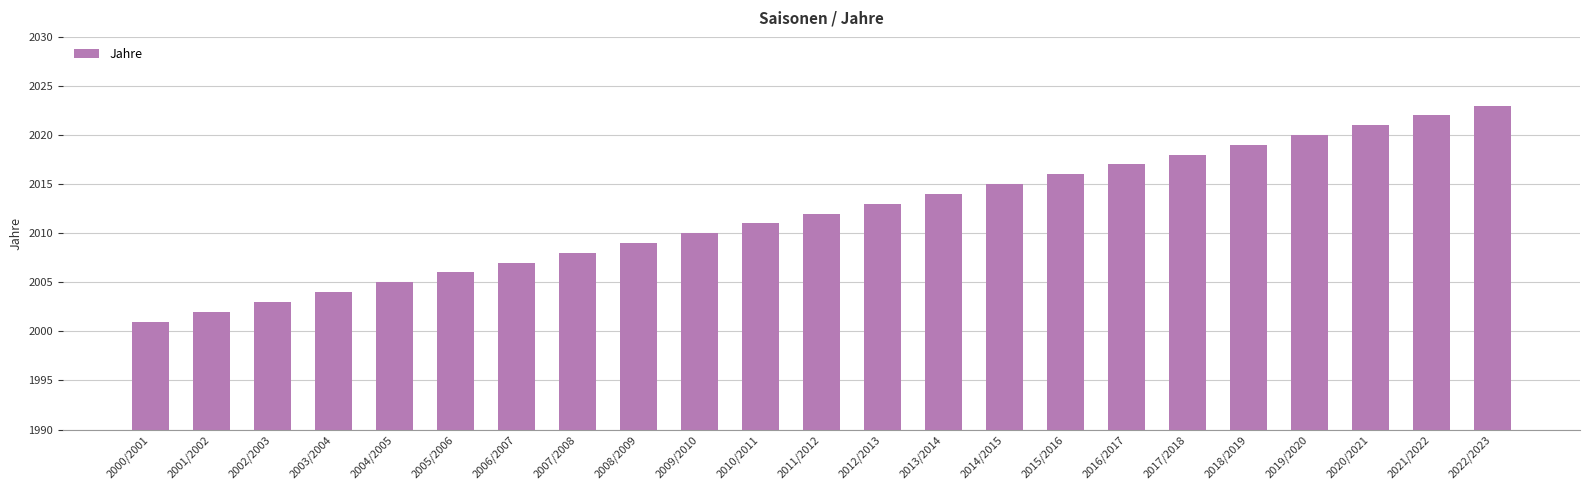

True or false: the data shows 2660 at 2015/2016.

False